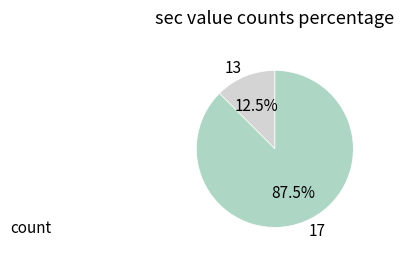

Rank the categories by value from highest to lowest.

17, 13